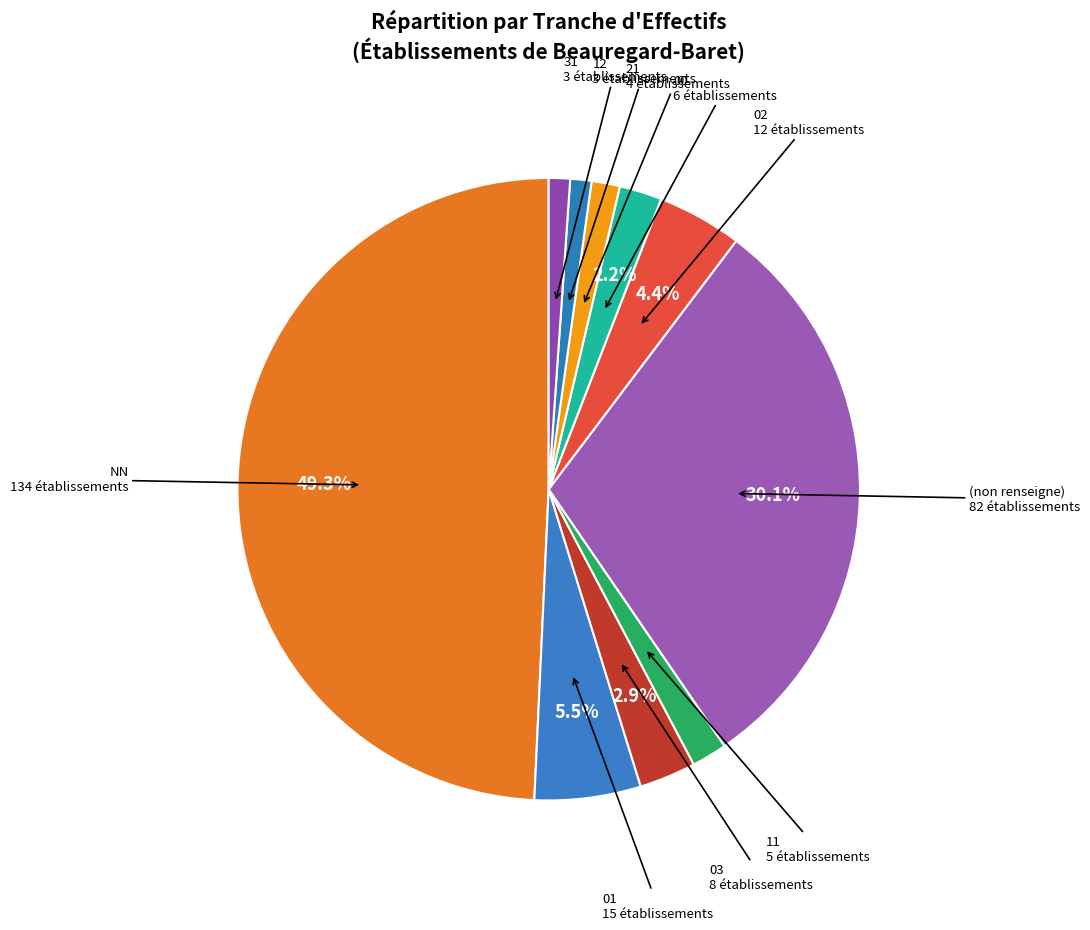

Does 00 account for over 50% of the chart?

No